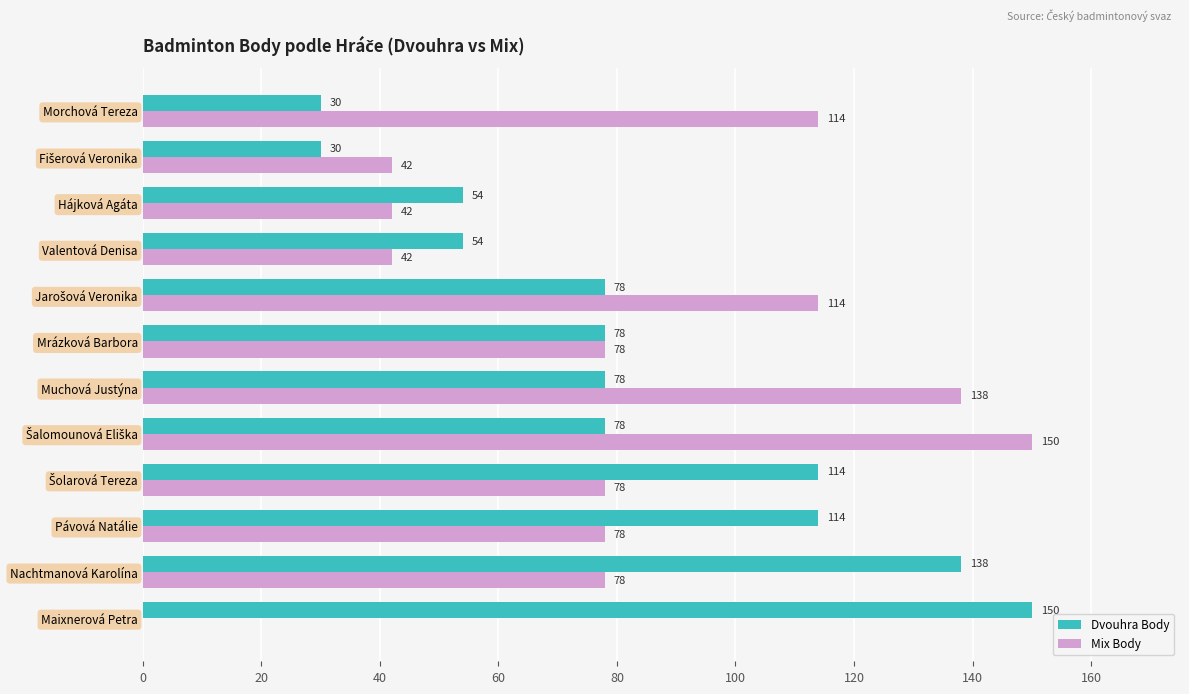

What is the total value across all series at Nachtmanová Karolína?

216